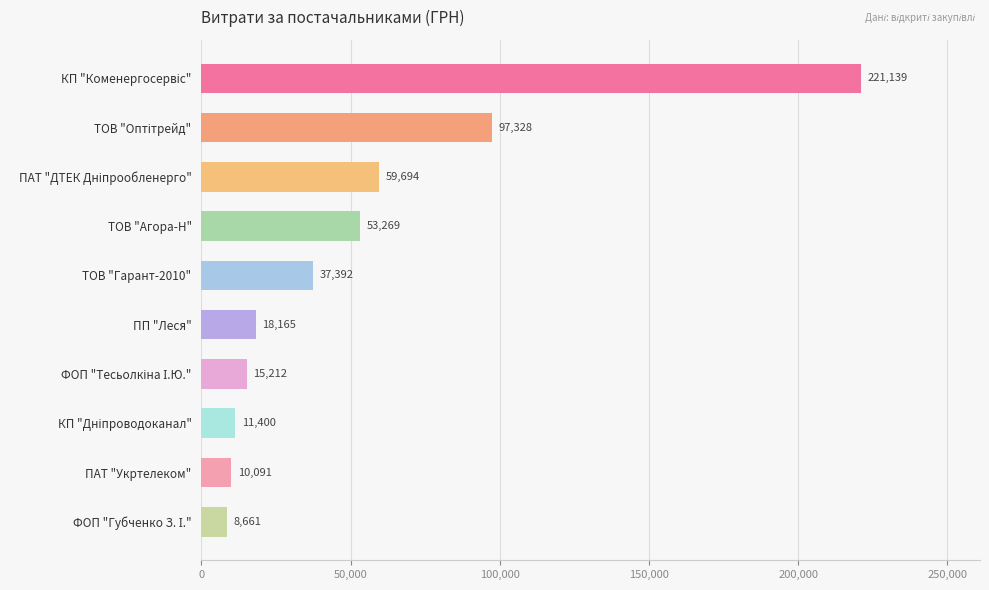

True or false: the data shows 30425.4 at ПП "Леся".

False